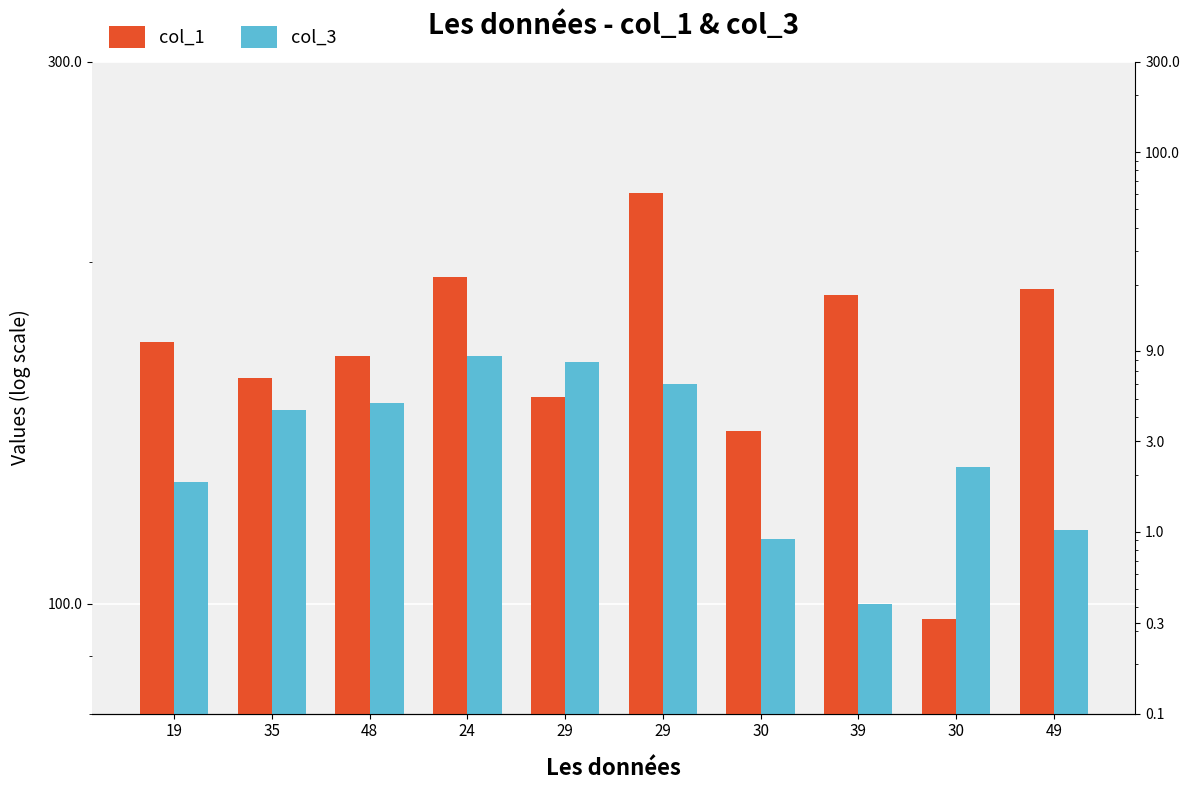

What is the difference between the highest and lowest values at 49?

73